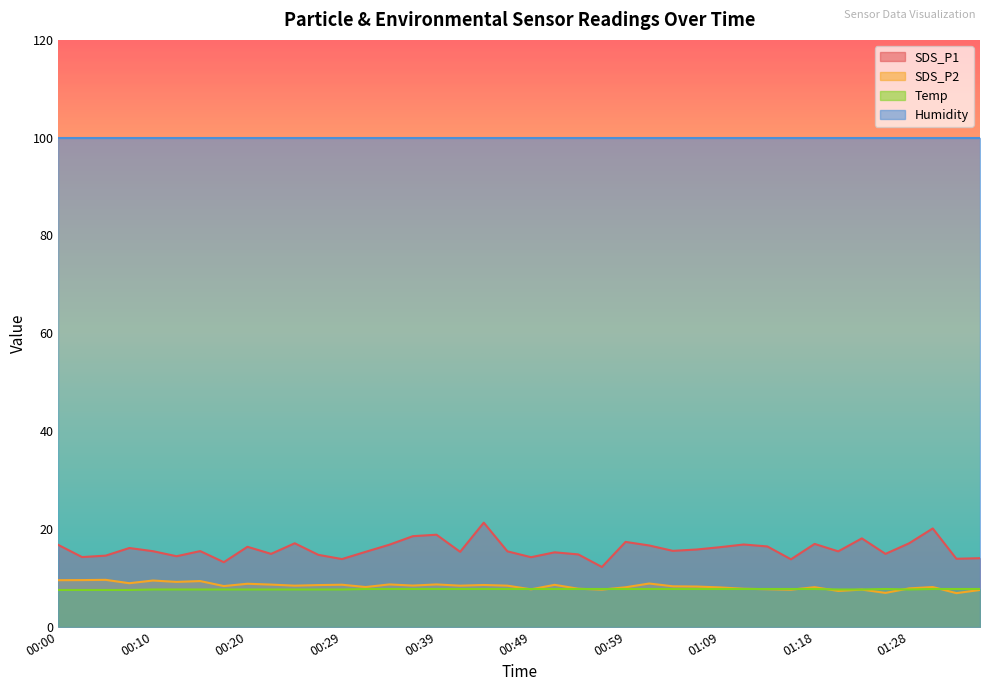

How many lines are shown in the chart?

4